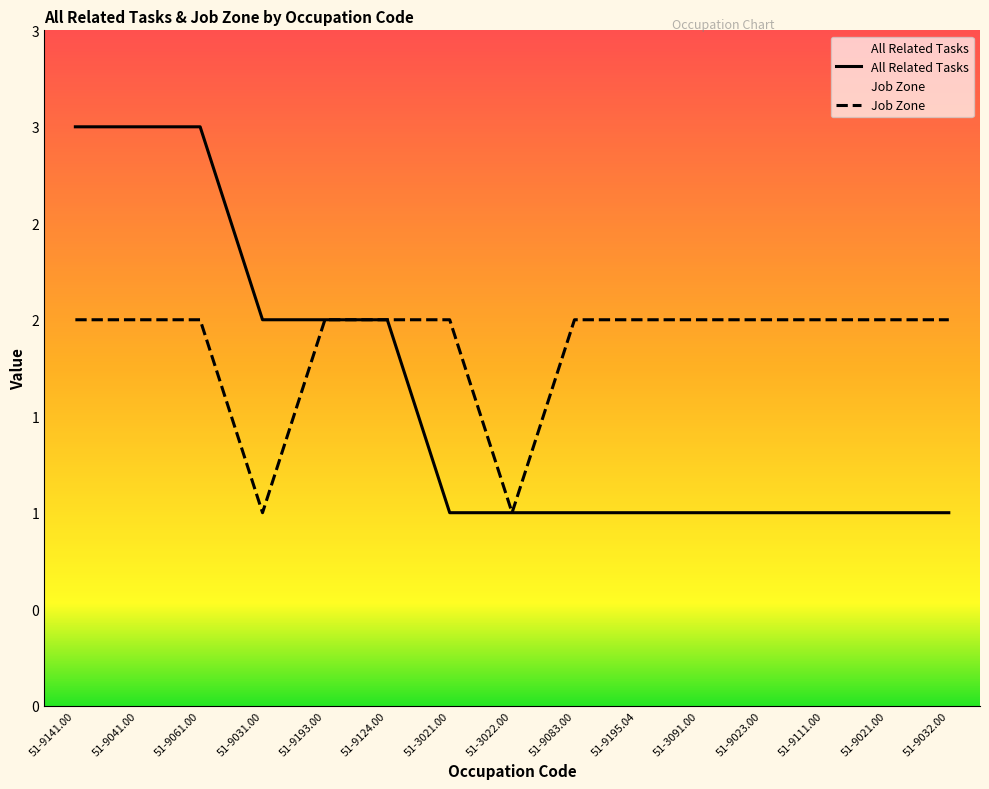

What is the maximum value for Job Zone?

2